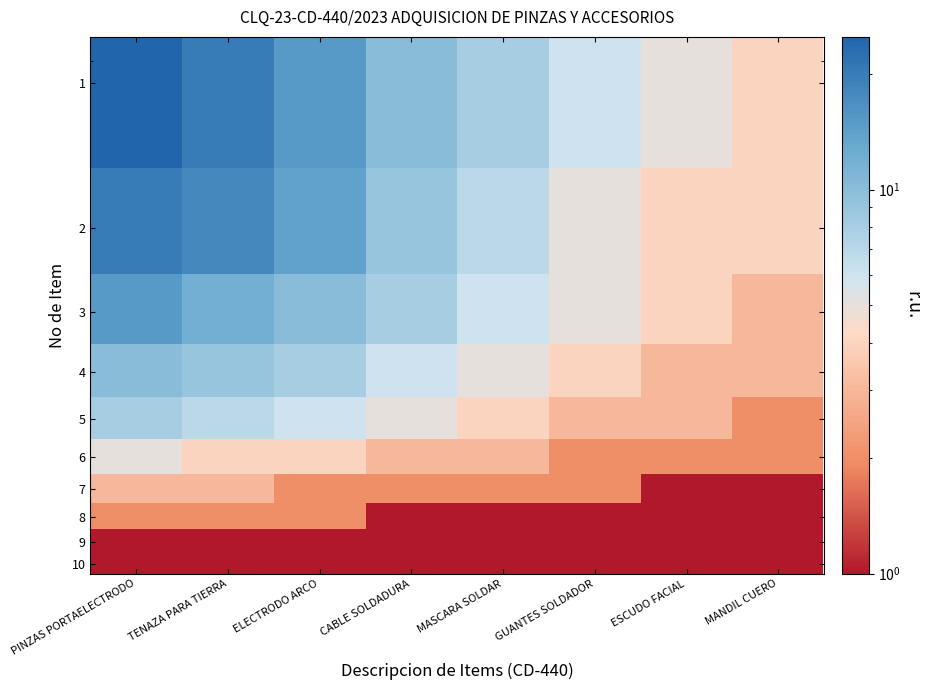

Which label corresponds to the smallest value in the chart?

ESCUDO FACIAL